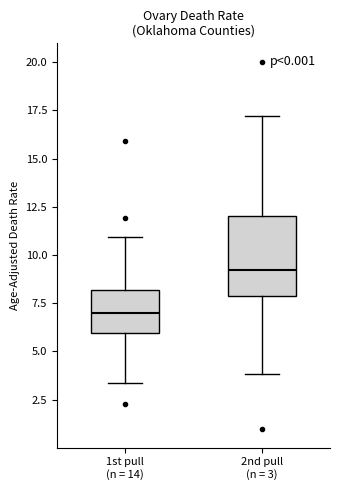

Reading left to right, transcribe this box plot: for each box, give where its median line is, the range the box spans, and where its two whiskers end, as read against the y-axis. The values are not printed on the chart, so give them approximately, as read against the axis.

1st pull (n = 14): median 7.0, box 6.0 to 8.0, whiskers 3.5 to 11.0
2nd pull (n = 3): median 9.0, box 8.0 to 12.0, whiskers 4.0 to 17.0